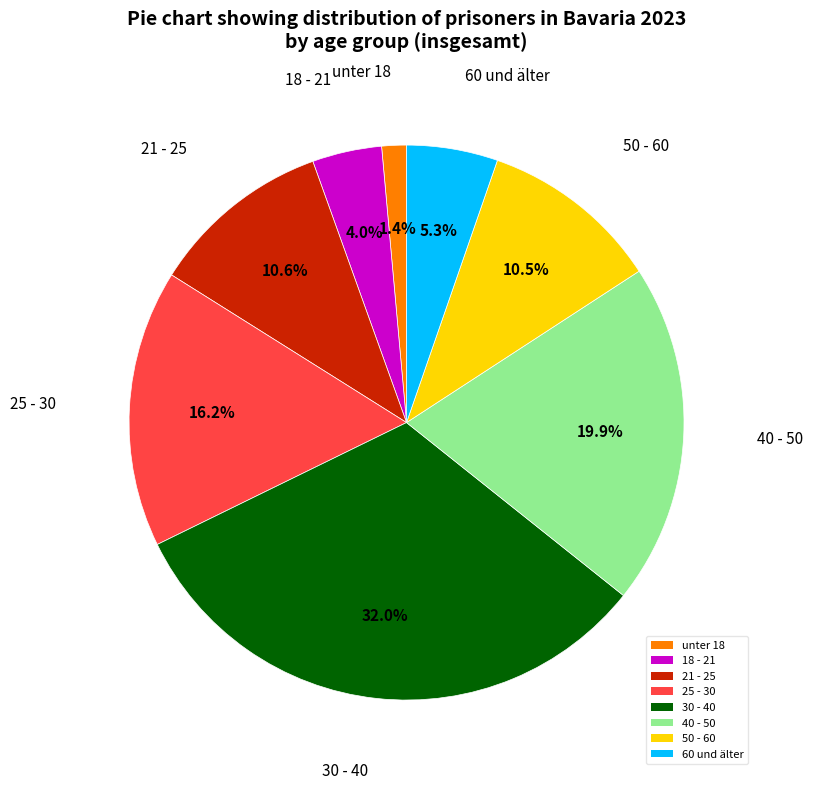

To the nearest percent, what is the combined percentage of 50 - 60 and 18 - 21?

15%